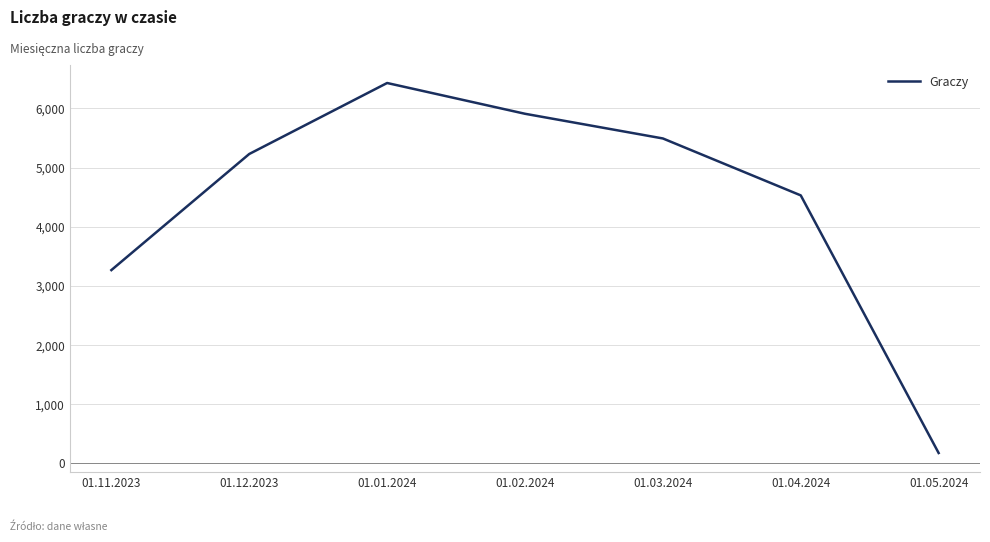

Reading left to right, extract all data points from this chart.

3263	5229	6431	5910	5492	4528	166